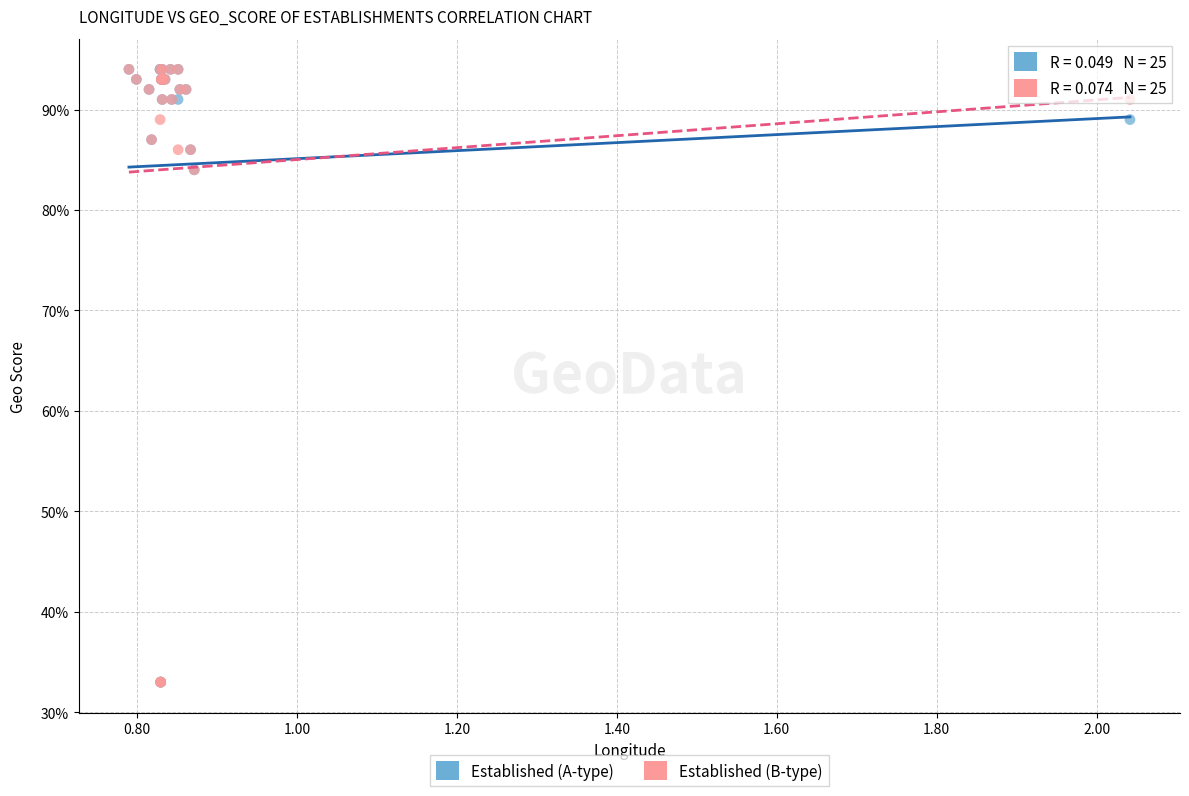

What are all the series names shown in the legend?

Established (A-type), Established (B-type)